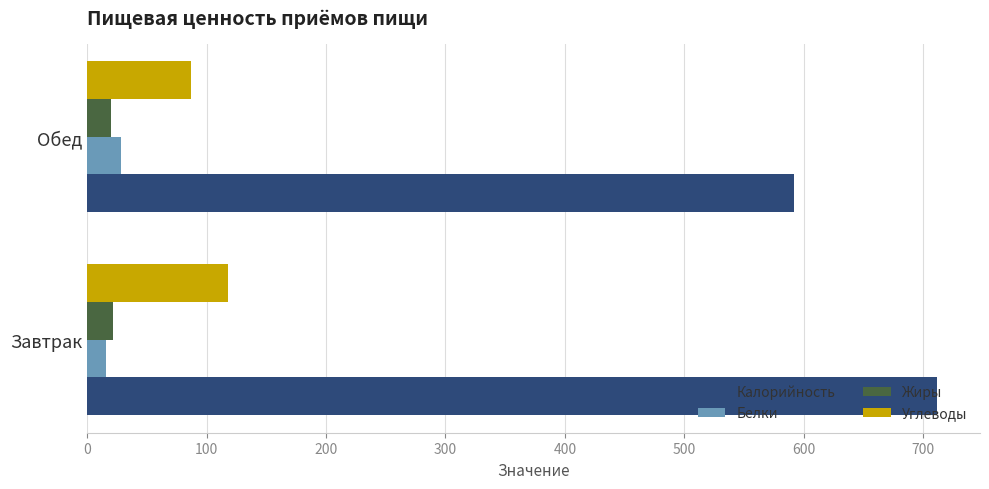

What is the lowest value of the Жиры series?

20